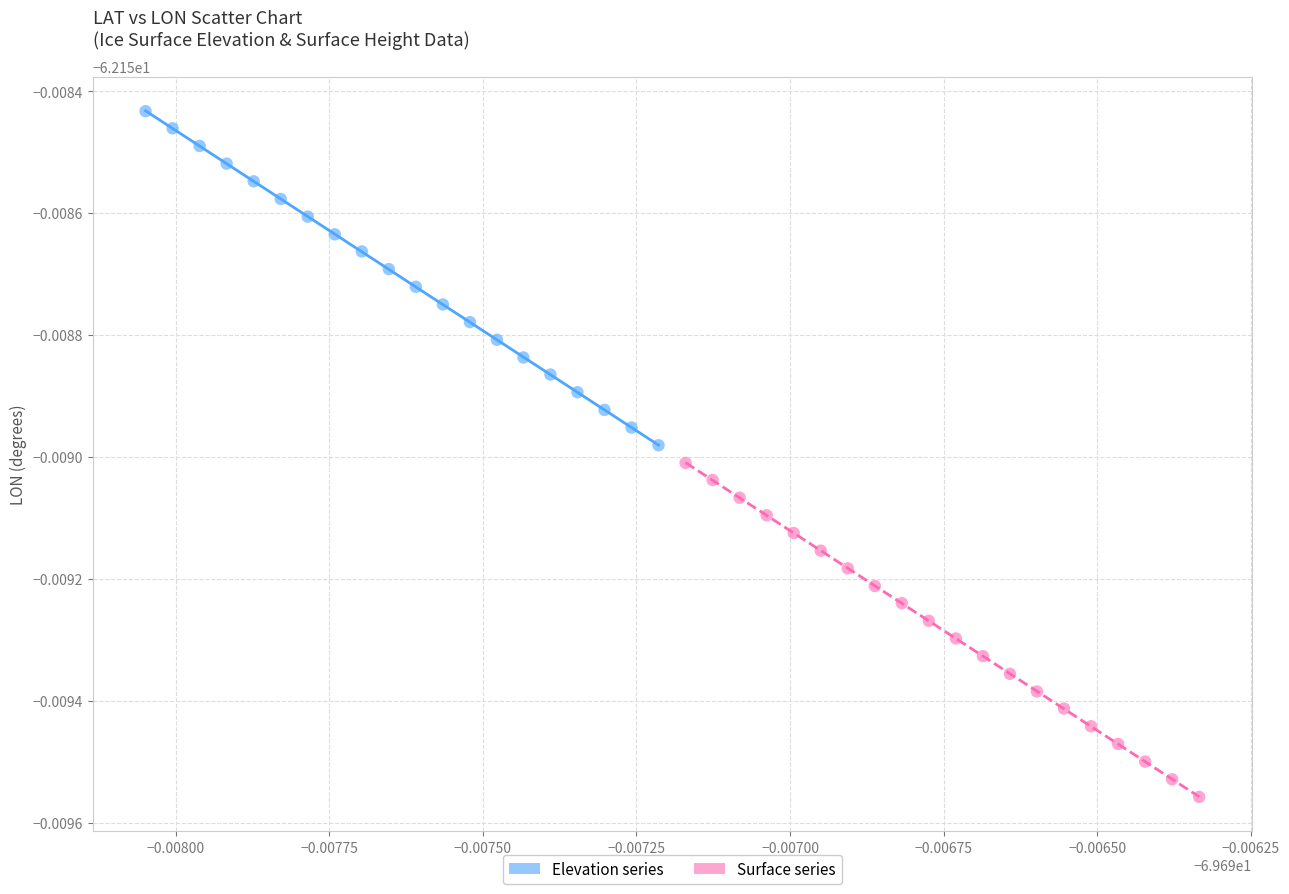

Which series reaches the minimum Y coordinate?

Surface series